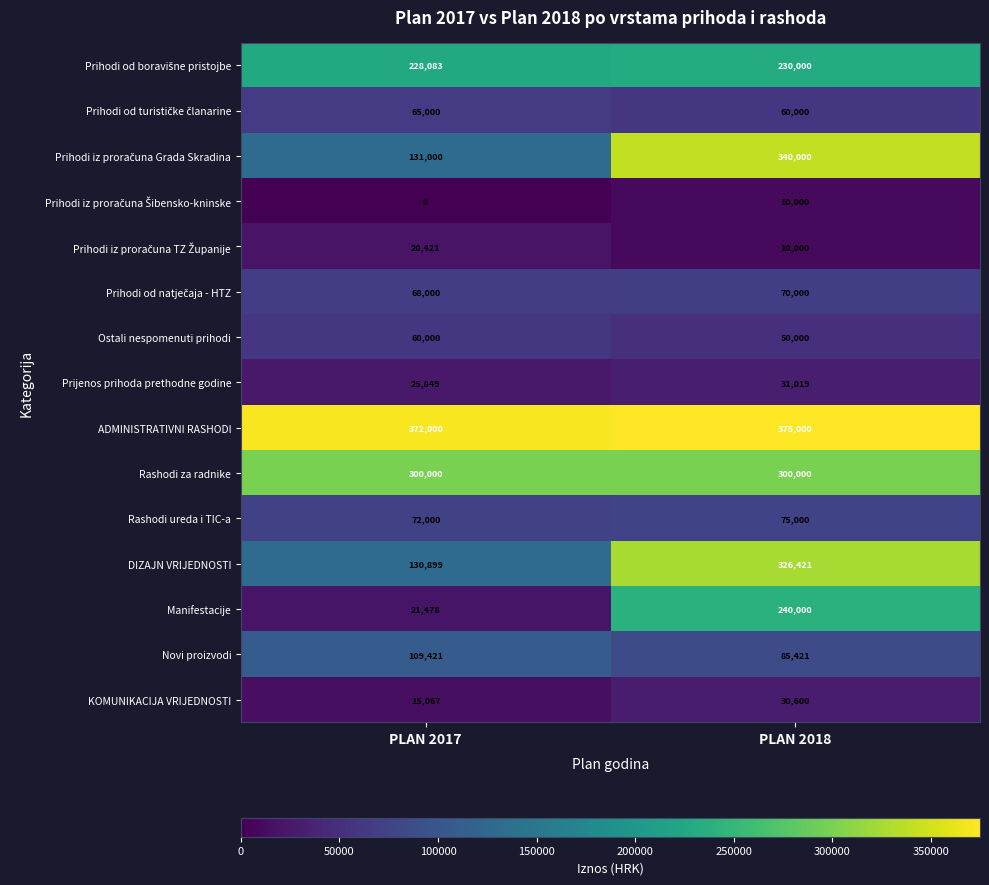

Between PLAN 2017 and PLAN 2018, which series saw the biggest shift?

Manifestacije